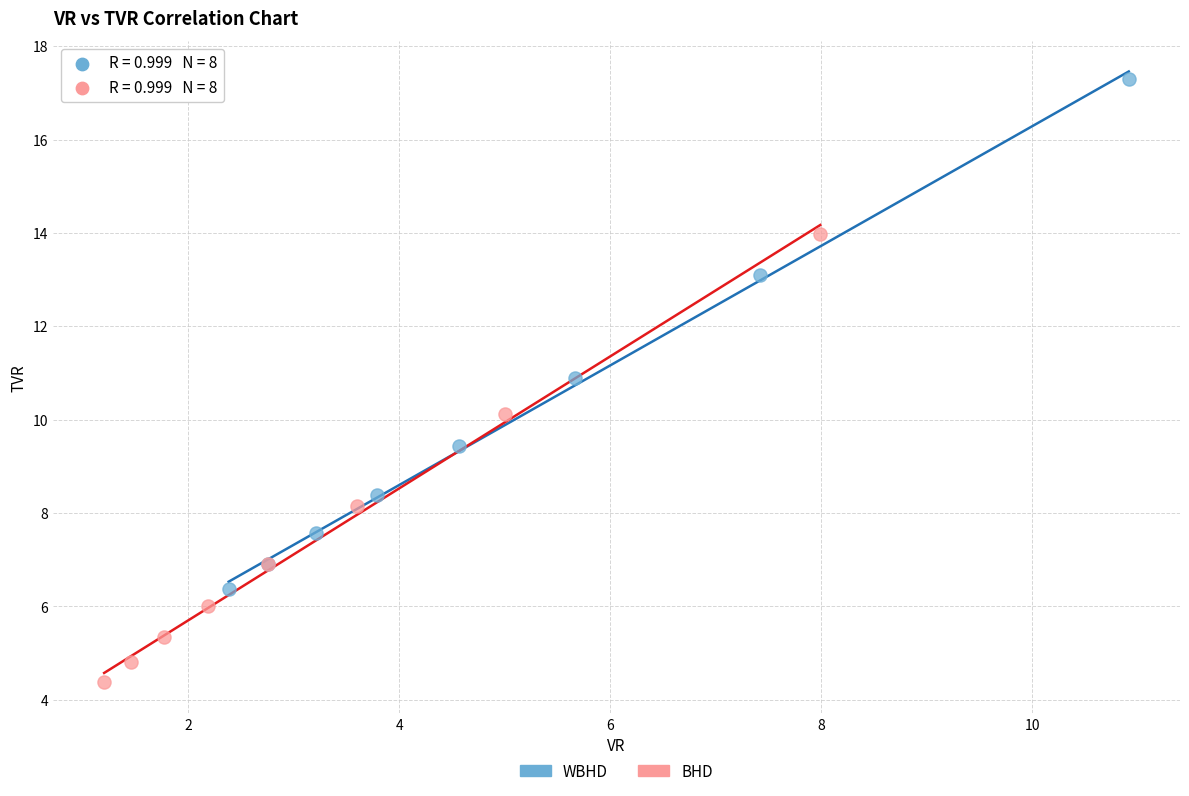

Which series has the widest spread of Y values?

WBHD